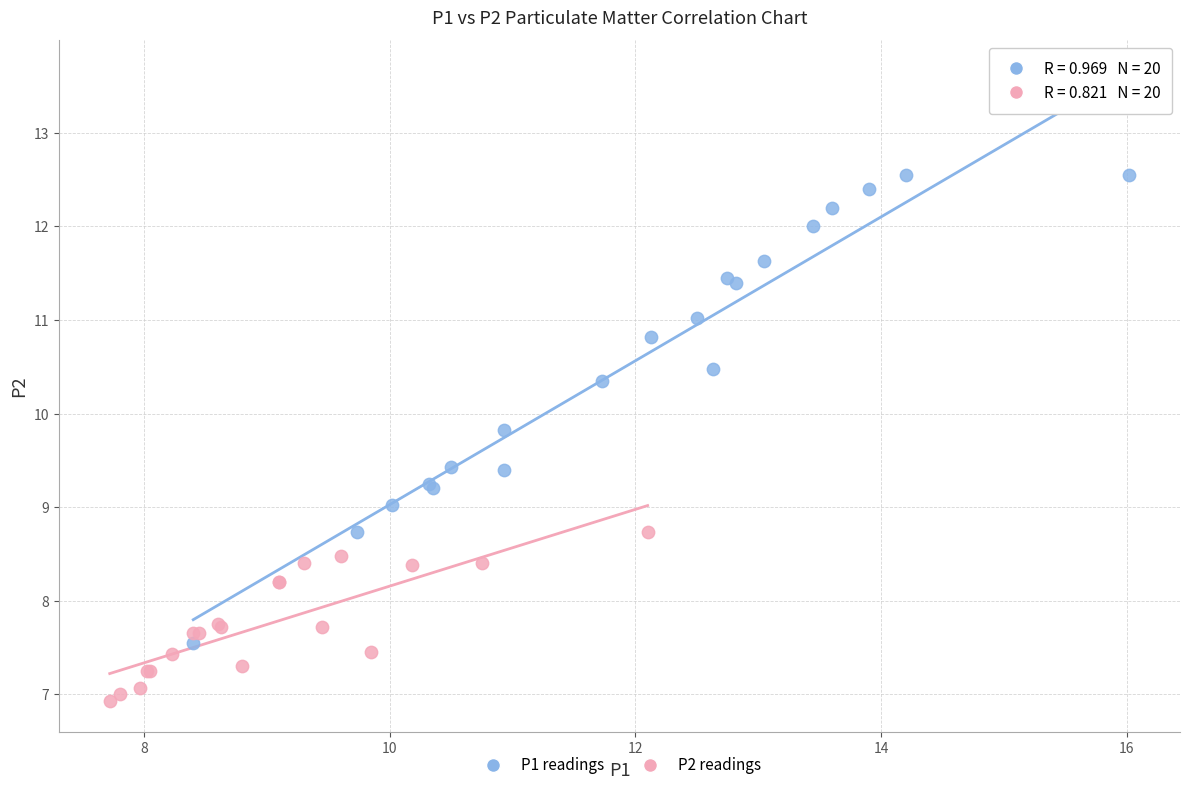

Which series reaches the minimum Y coordinate?

P2 readings